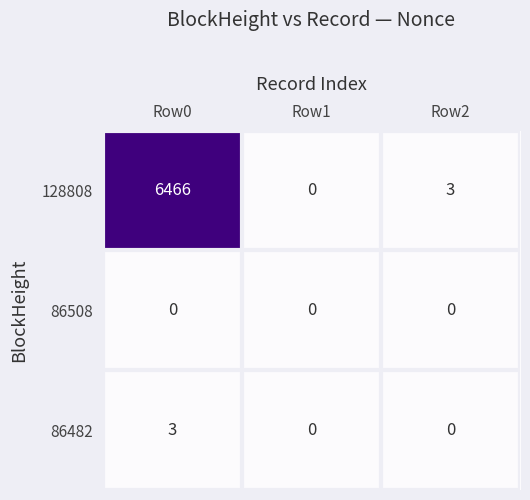

Reading right to left, transcribe all the data shown in this chart.

128808: Row2=3	Row1=0	Row0=6466
86508: Row2=0	Row1=0	Row0=0
86482: Row2=0	Row1=0	Row0=3